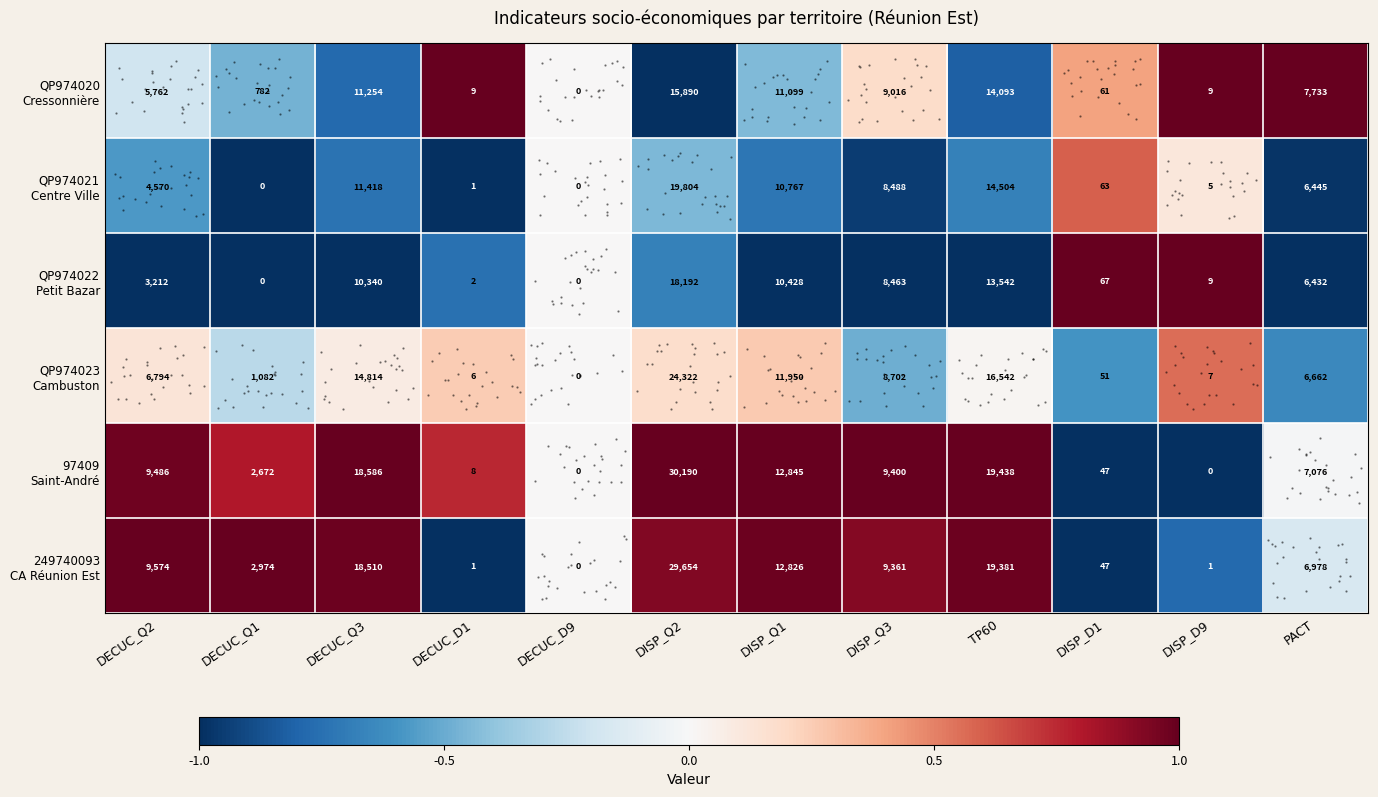

Which series has the largest total across all categories?

97409 Saint-André